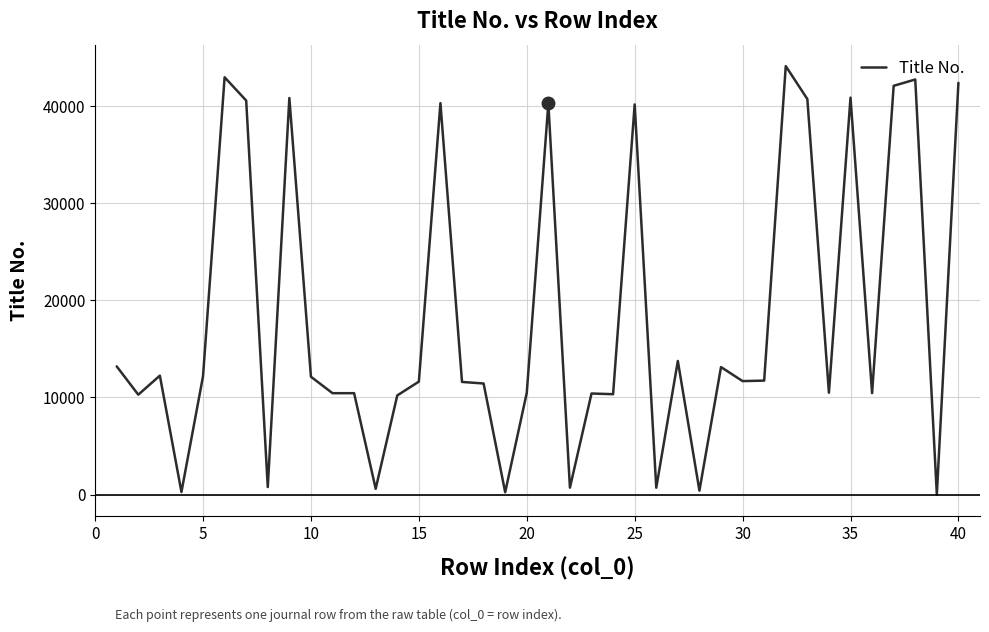

What is the greatest value displayed?

44146